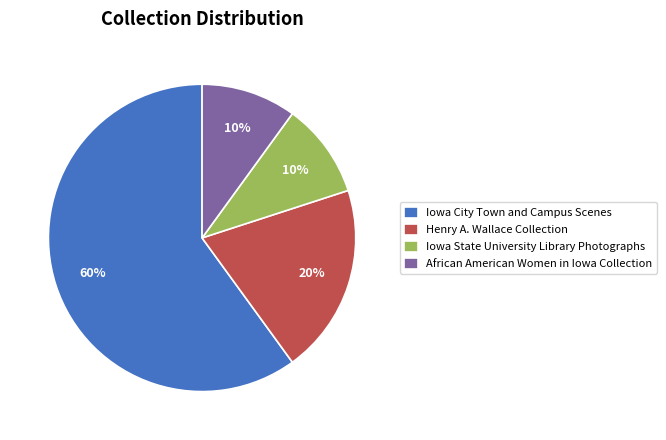

Count the number of slices in the pie.

4